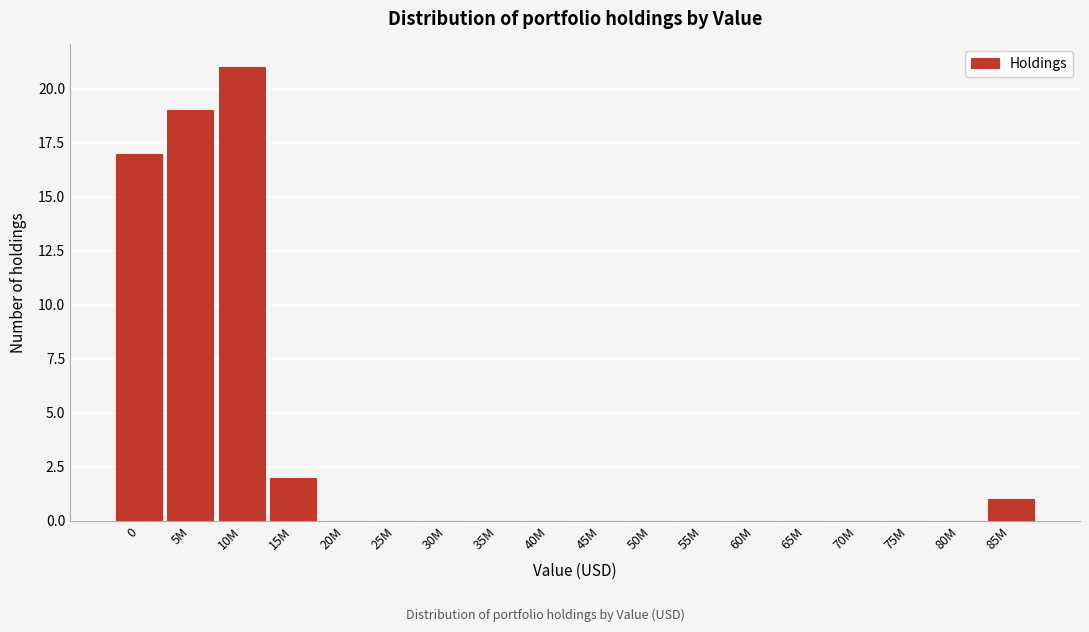

Reading left to right, transcribe all the data shown in this chart.

0=17	5M=19	10M=21	15M=2	20M=0	25M=0	30M=0	35M=0	40M=0	45M=0	50M=0	55M=0	60M=0	65M=0	70M=0	75M=0	80M=0	85M=1